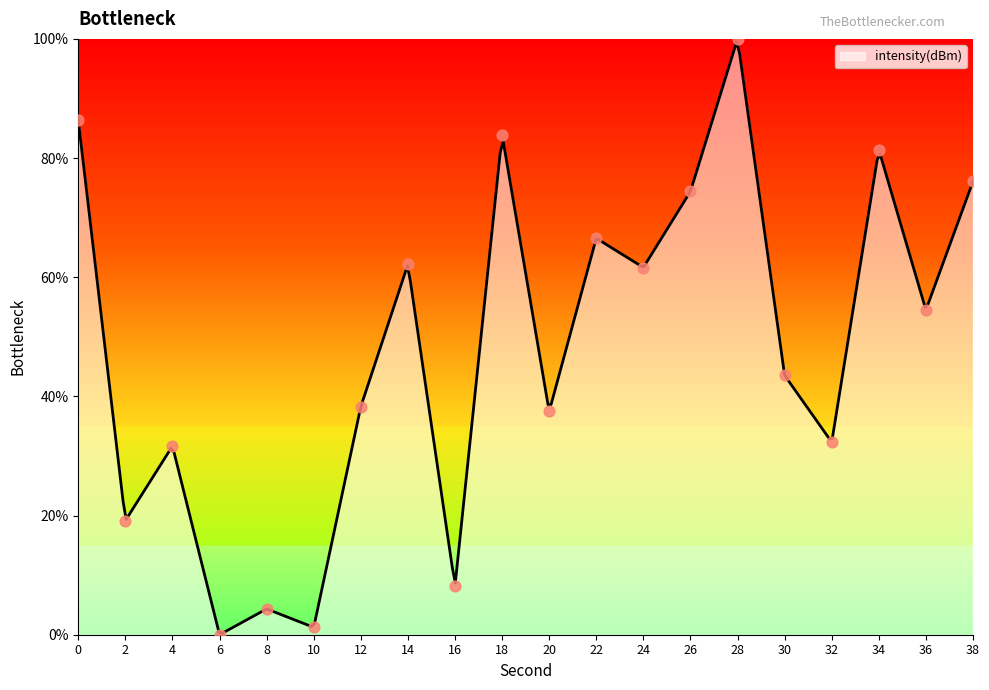

Approximately how many times larger is the value at 30 compared to 14?

0.7